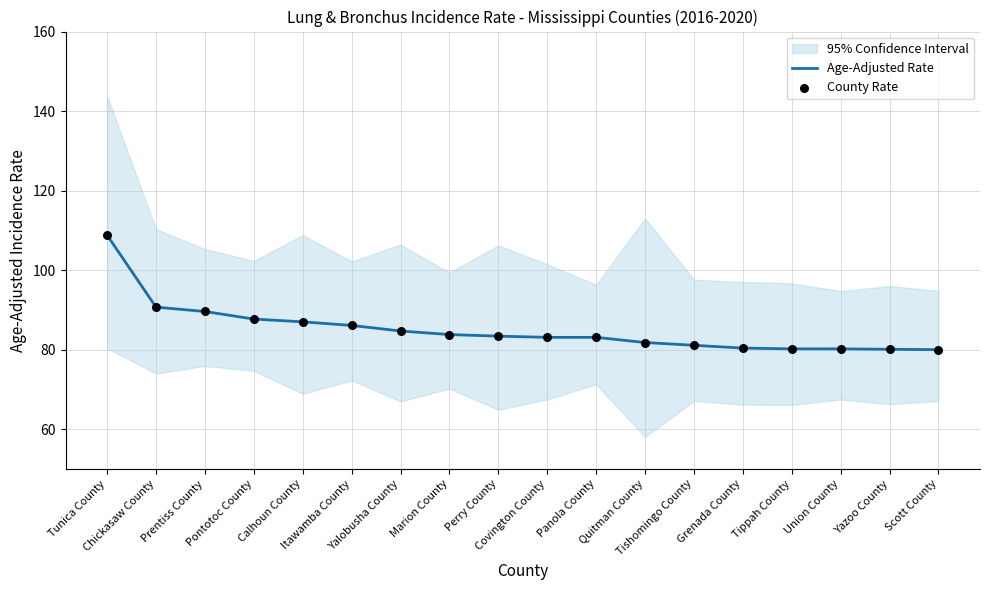

At how many categories does at least one series exceed 91?

1